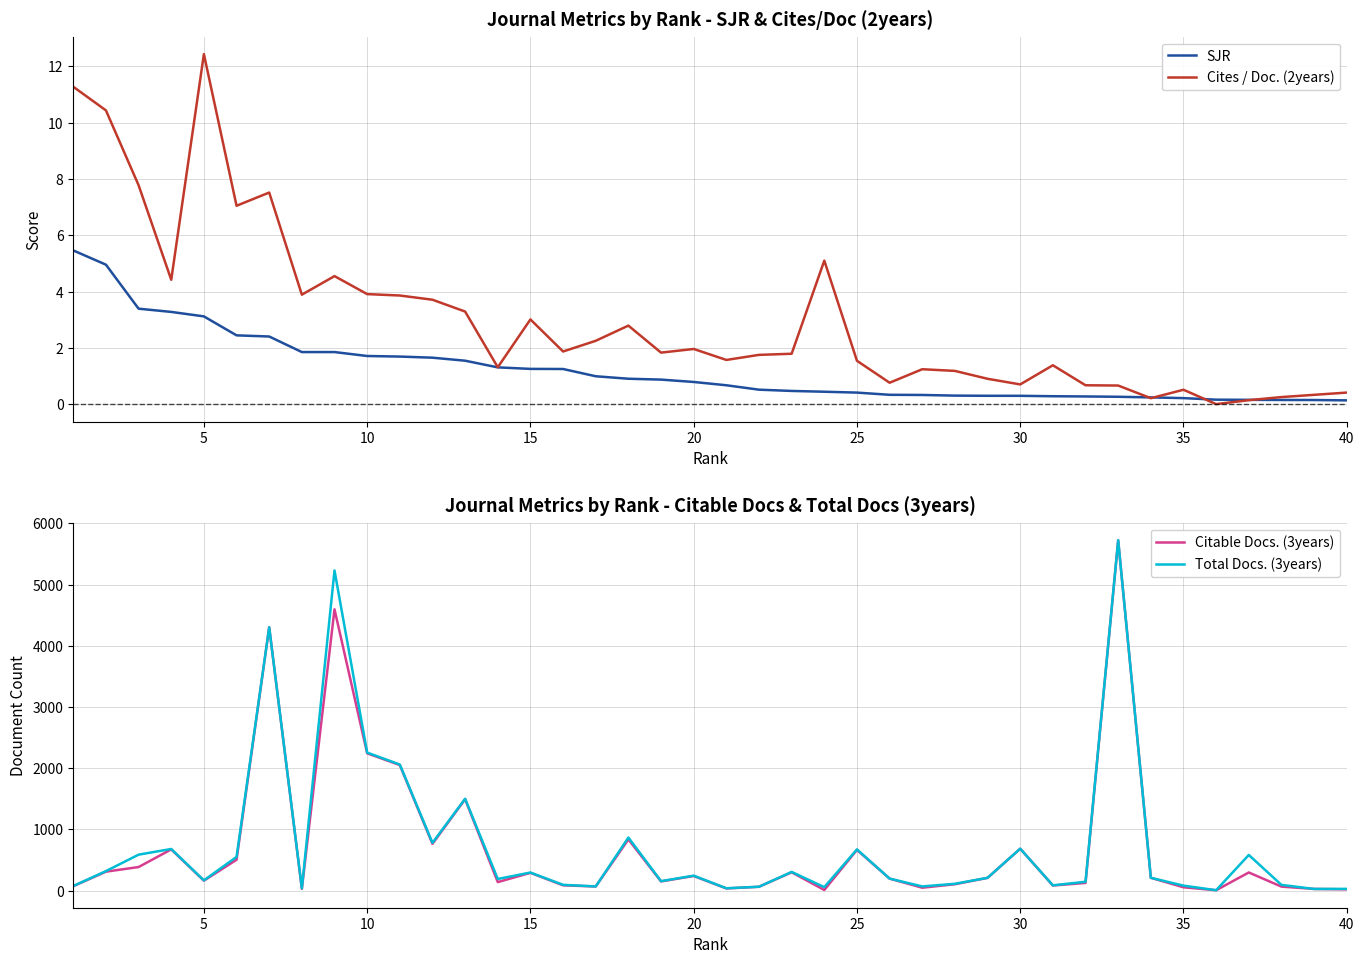

In Cites / Doc. (2years), how many points are higher than both neighbors (excluding endpoints)?

10